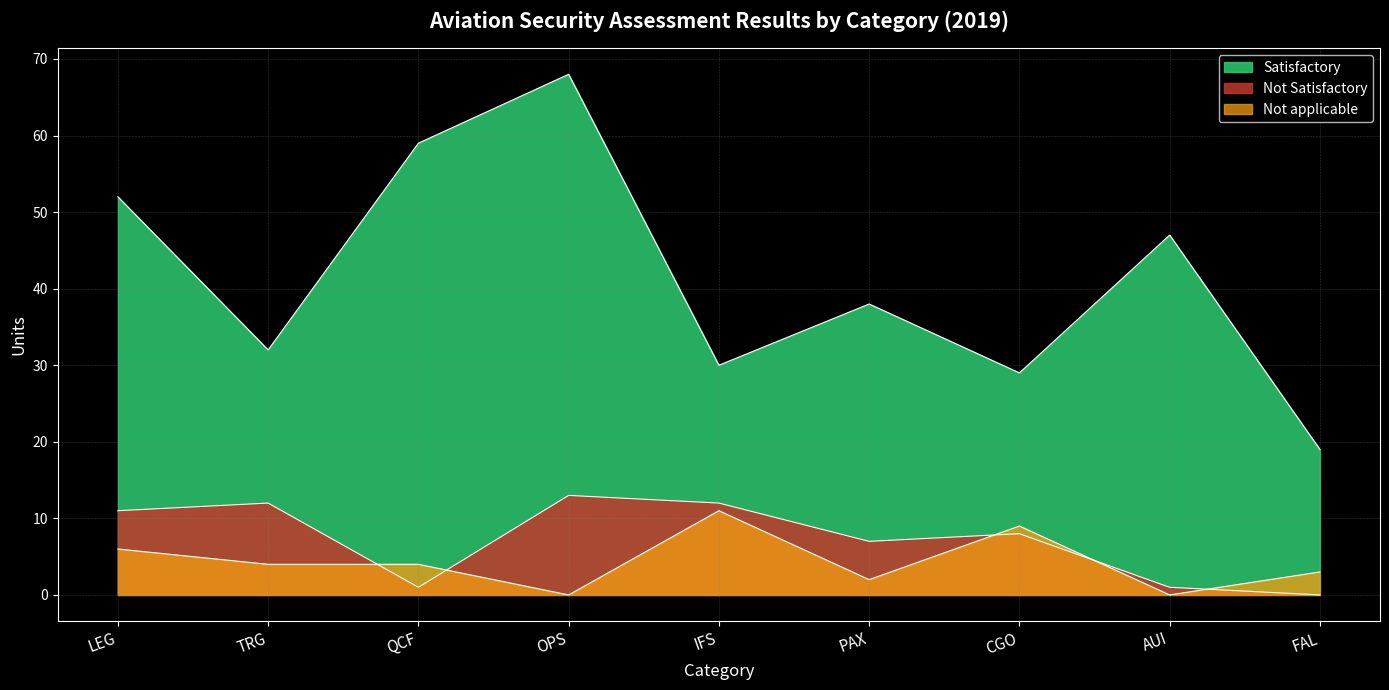

Which series has the largest total across all categories?

Satisfactory